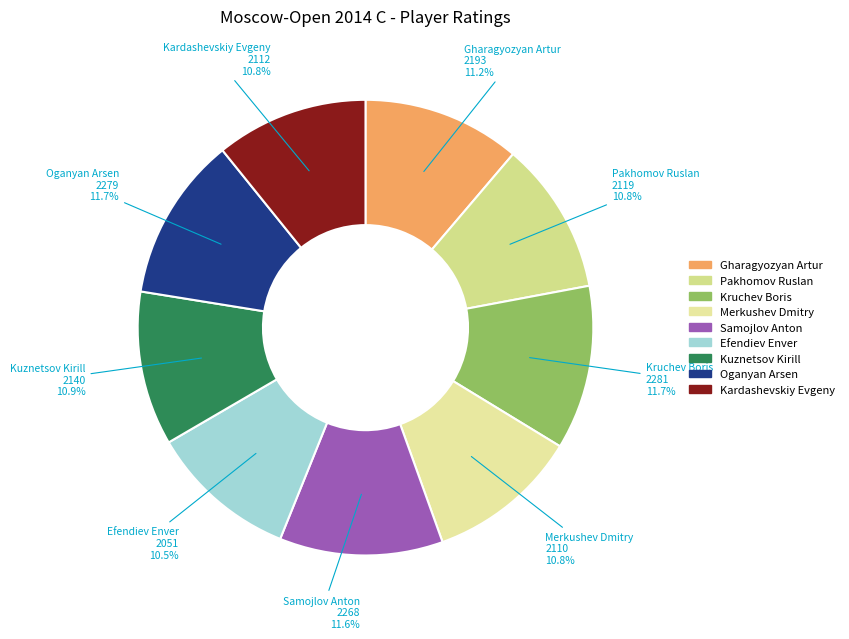

To the nearest percent, what portion does Pakhomov Ruslan represent?

11%